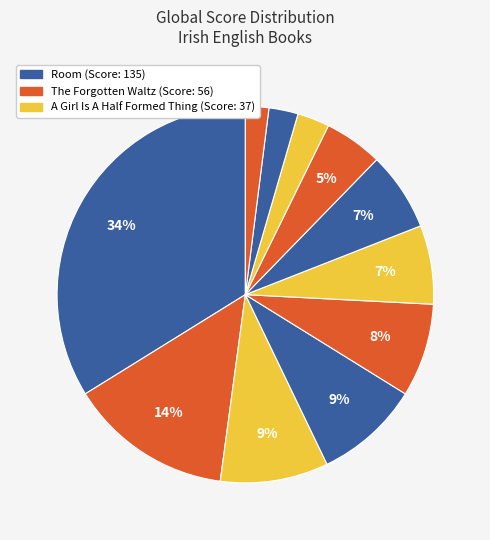

How many segments does this pie chart have?

11